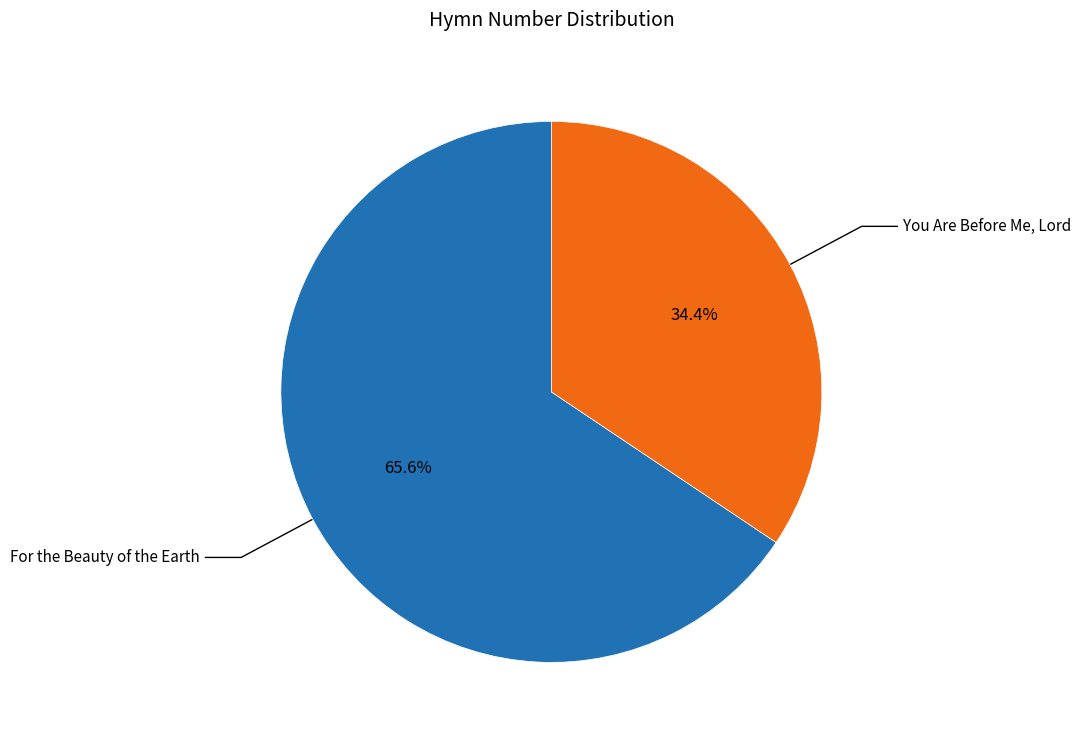

Does any single category account for the majority?

Yes